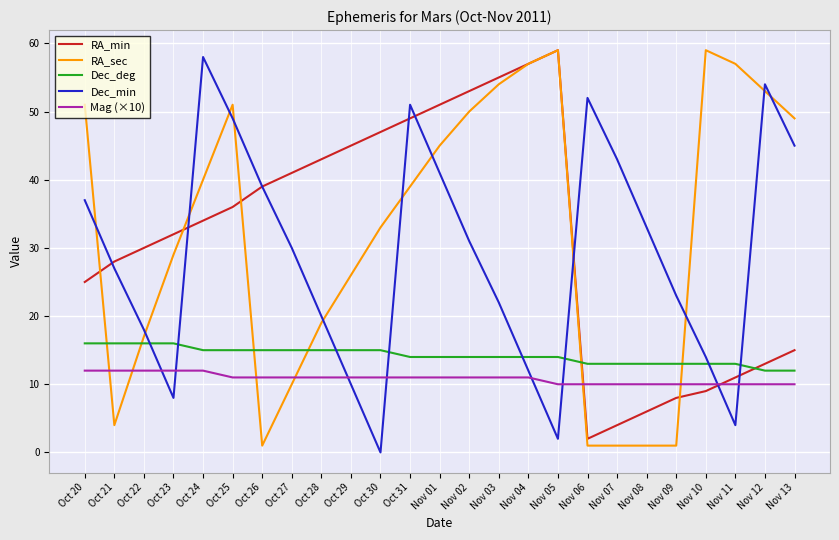

Is it true that RA_sec equals 1 at Nov 09?

True